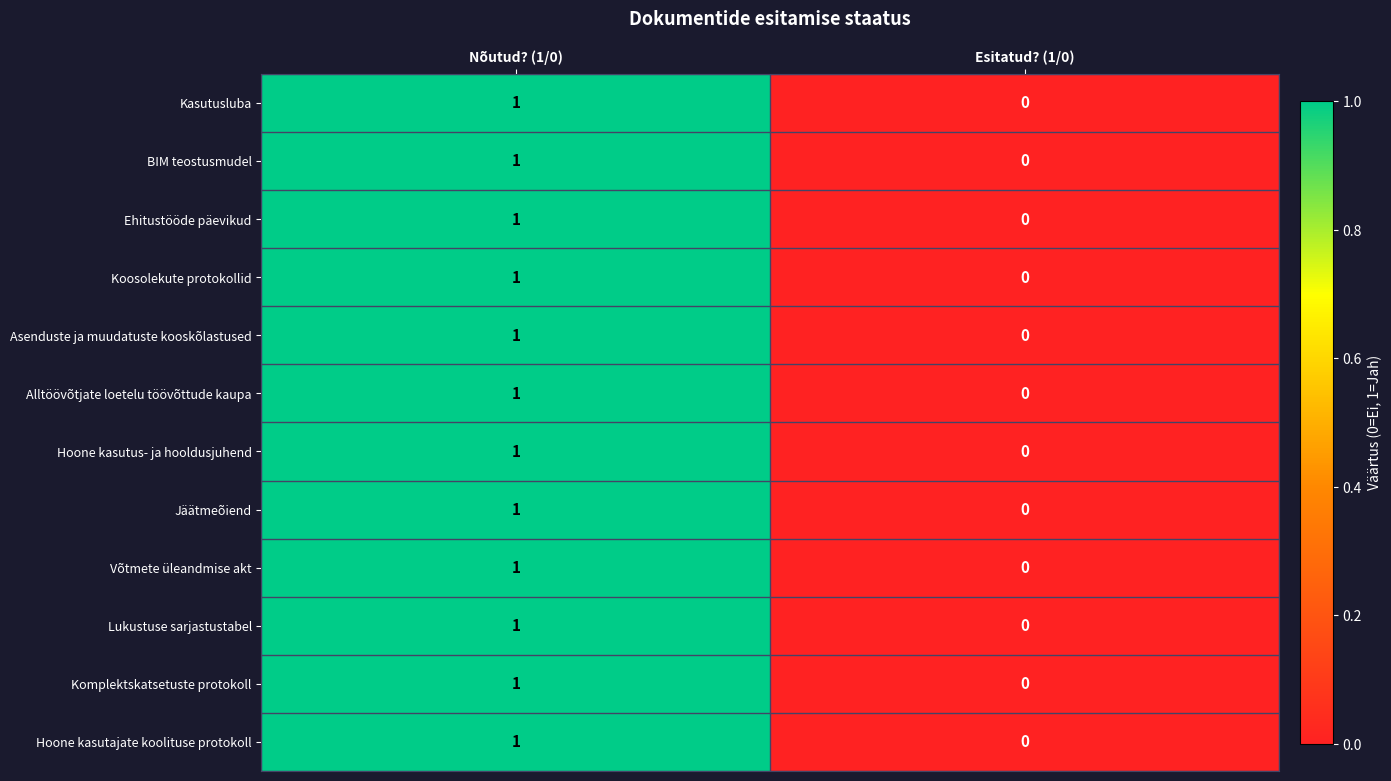

At which category does the chart reach its minimum across all series?

Esitatud? (1/0)